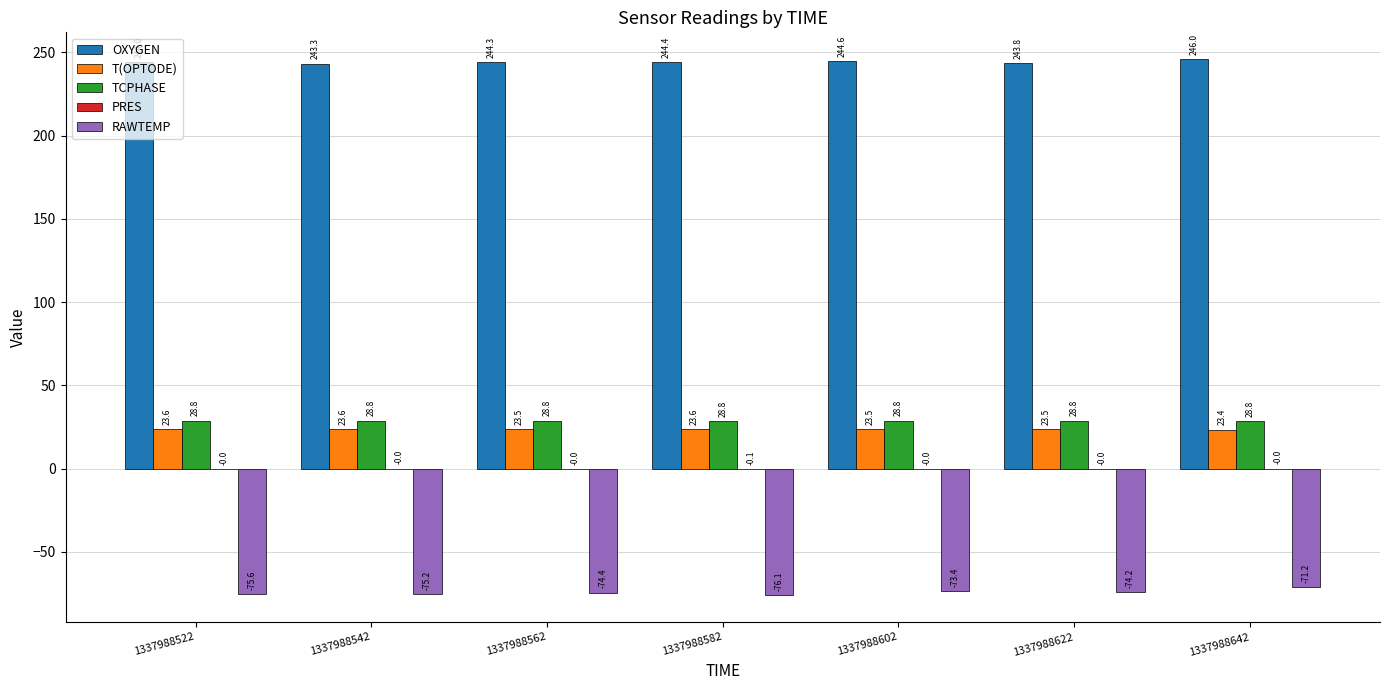

What is the sum of all RAWTEMP values?

-520.1